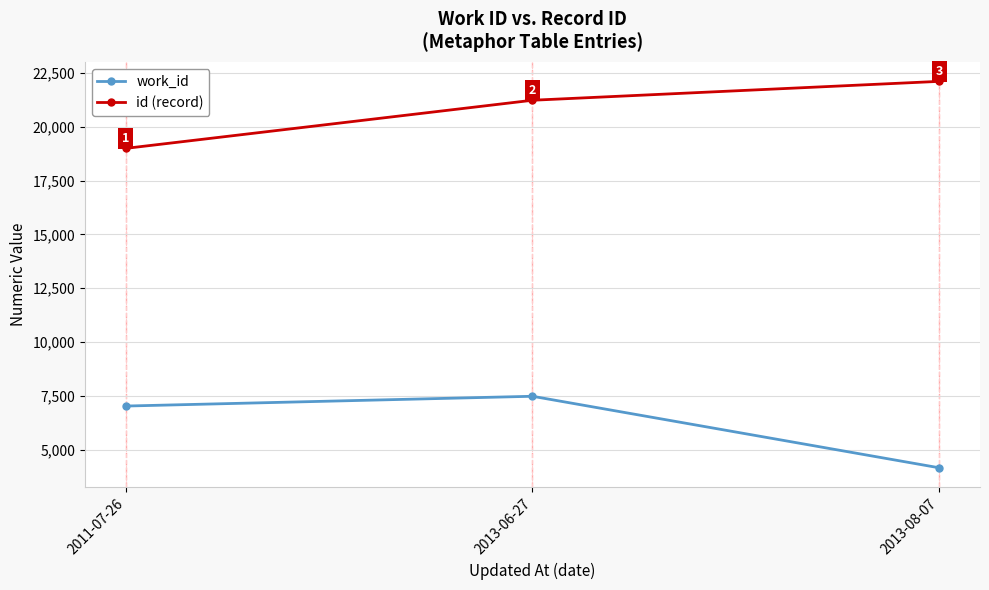

What is the label of the 1st point from the right?

2013-08-07